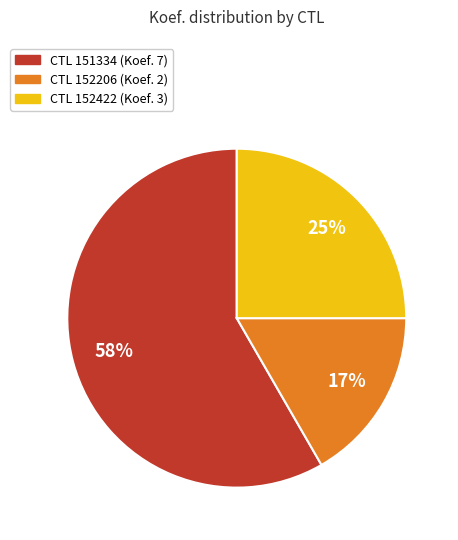

Is there any slice that represents more than half of the pie?

Yes